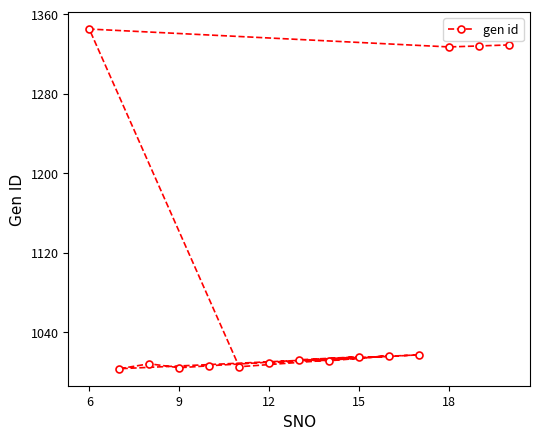

Is it true that the value at 12 is 1009?

True